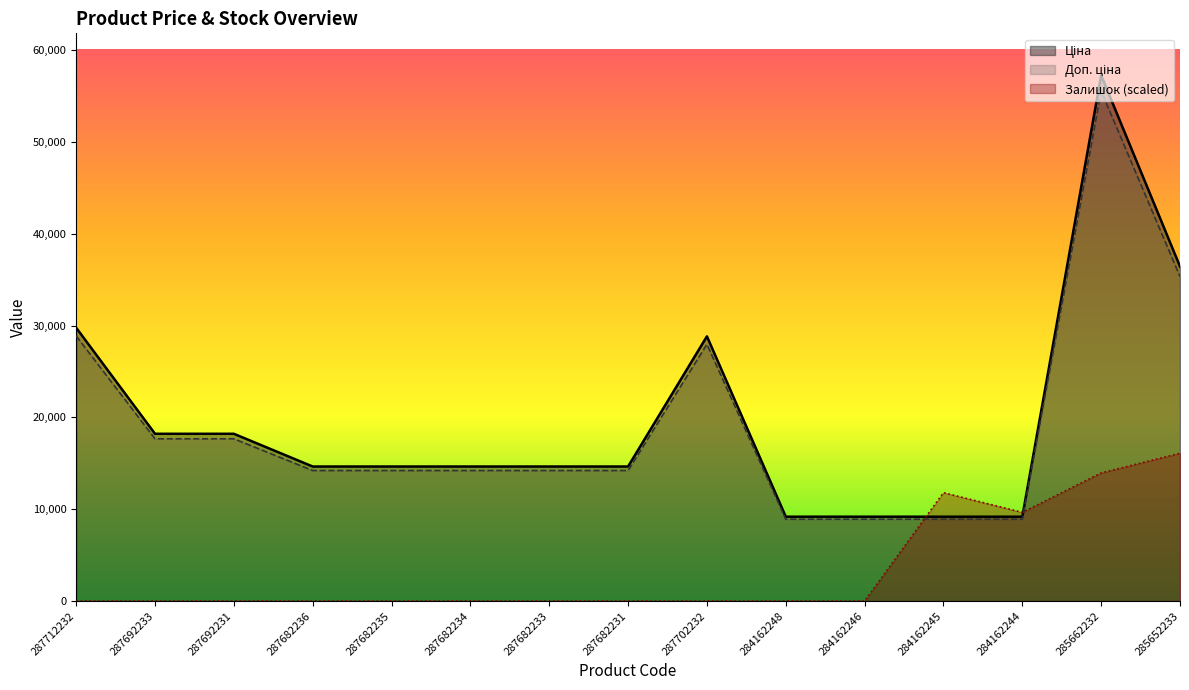

True or false: Доп. ціна and Ціна cross at least once.

False